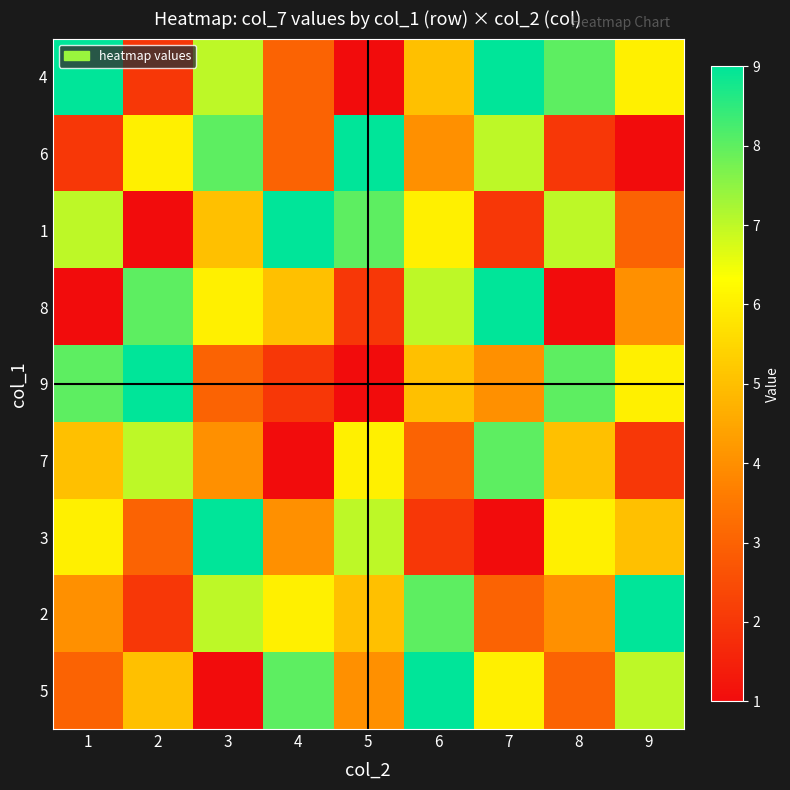

Between 8 and 3, which is larger?

8